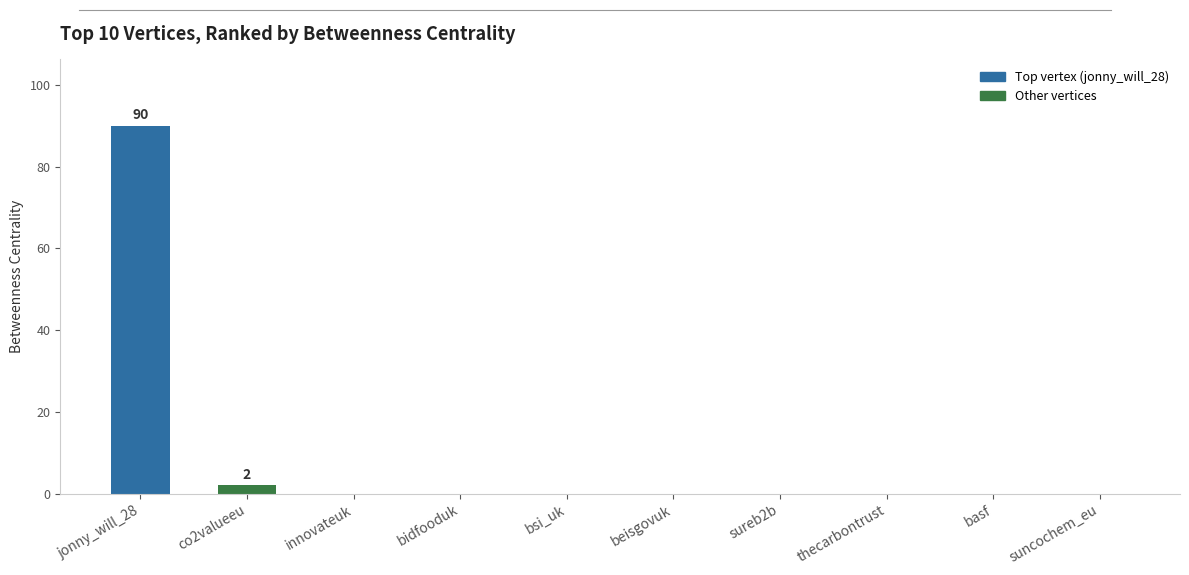

At which category does the chart reach its peak across all series?

jonny_will_28